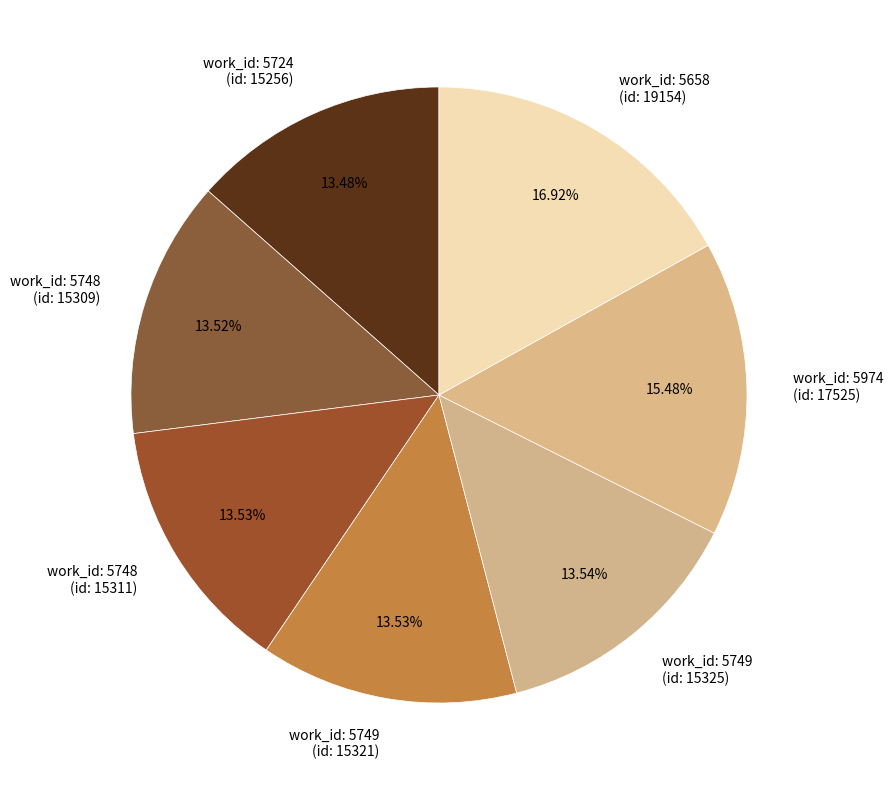

Is there a majority slice in this chart?

No